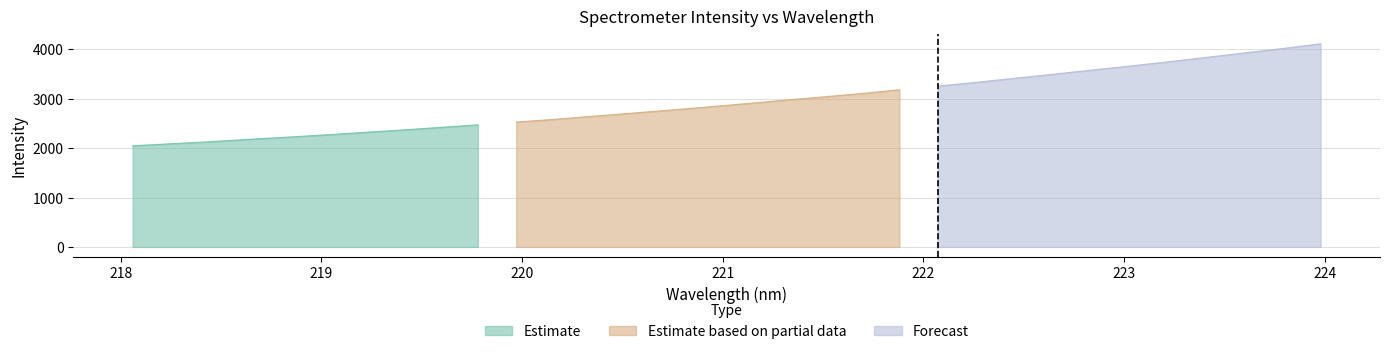

How many lines are shown in the chart?

1